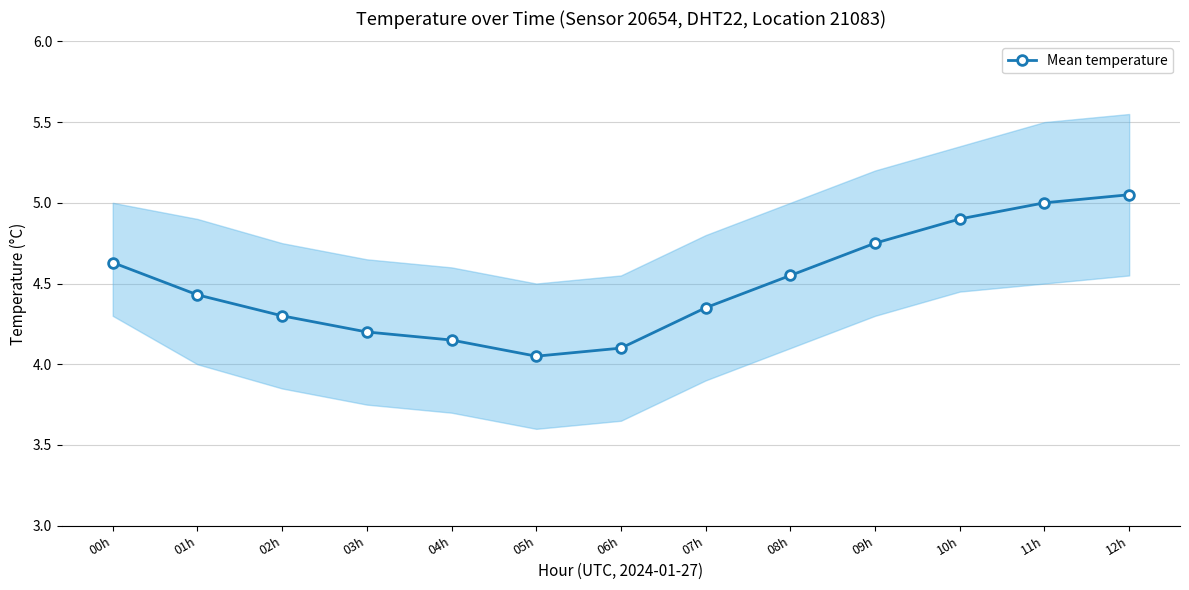

What is the maximum value shown in the chart?

5.0